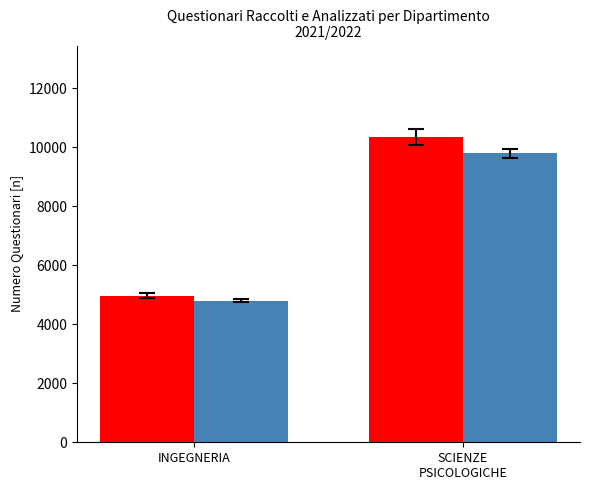

What is the total value across all series at INGEGNERIA?

9758